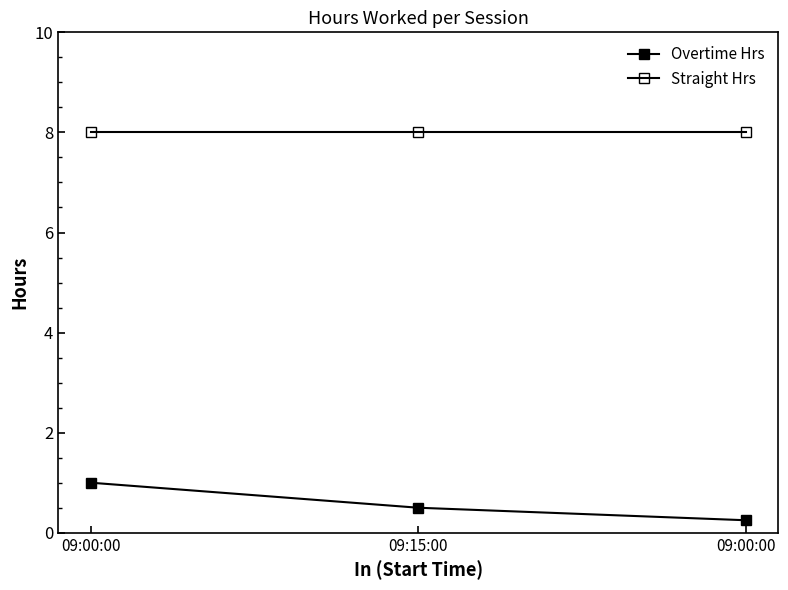

How many series are shown in this chart?

2